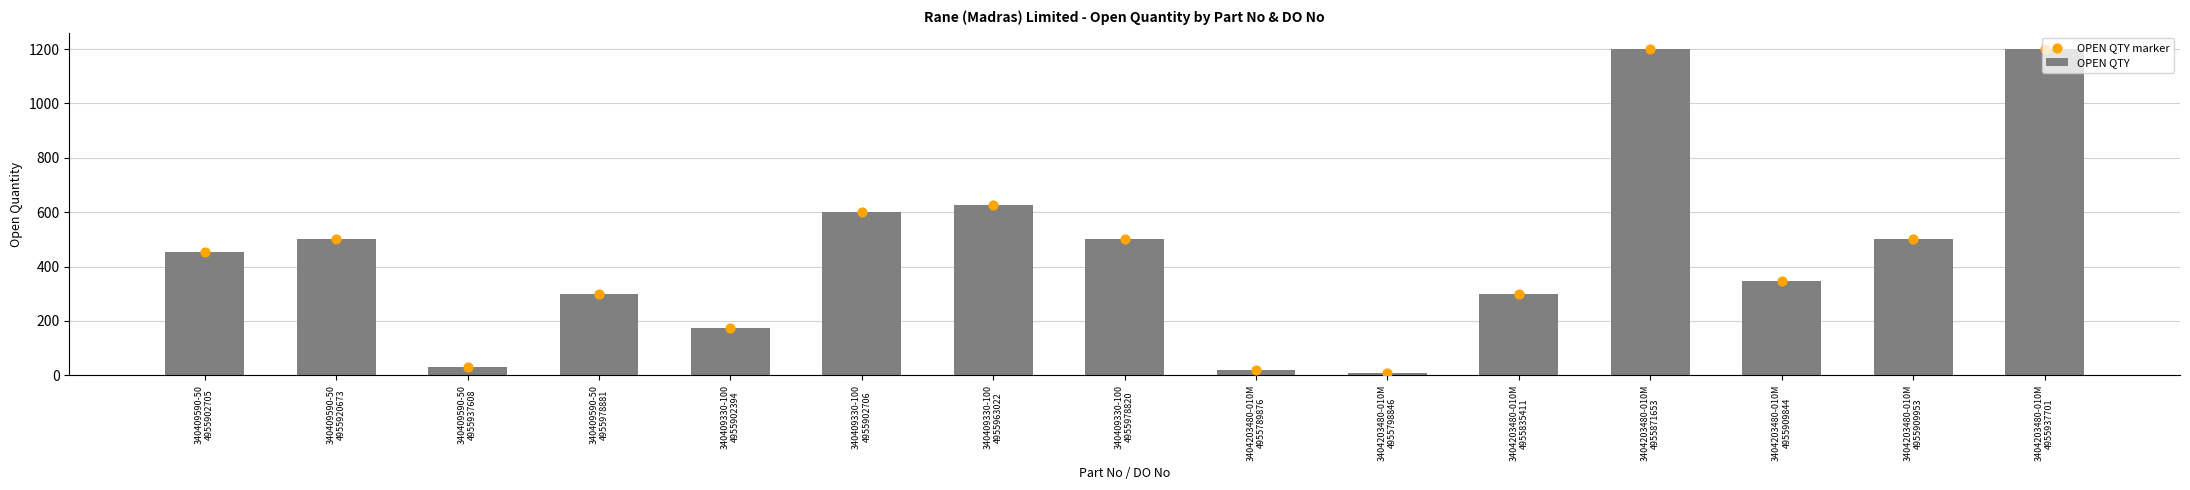

At which category is the sum across all series the highest?

3404203480-010M
4955871653